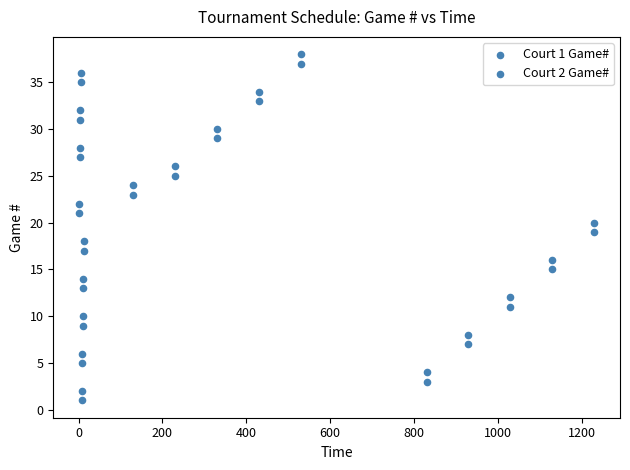

How many points are shown in the scatter plot?

38